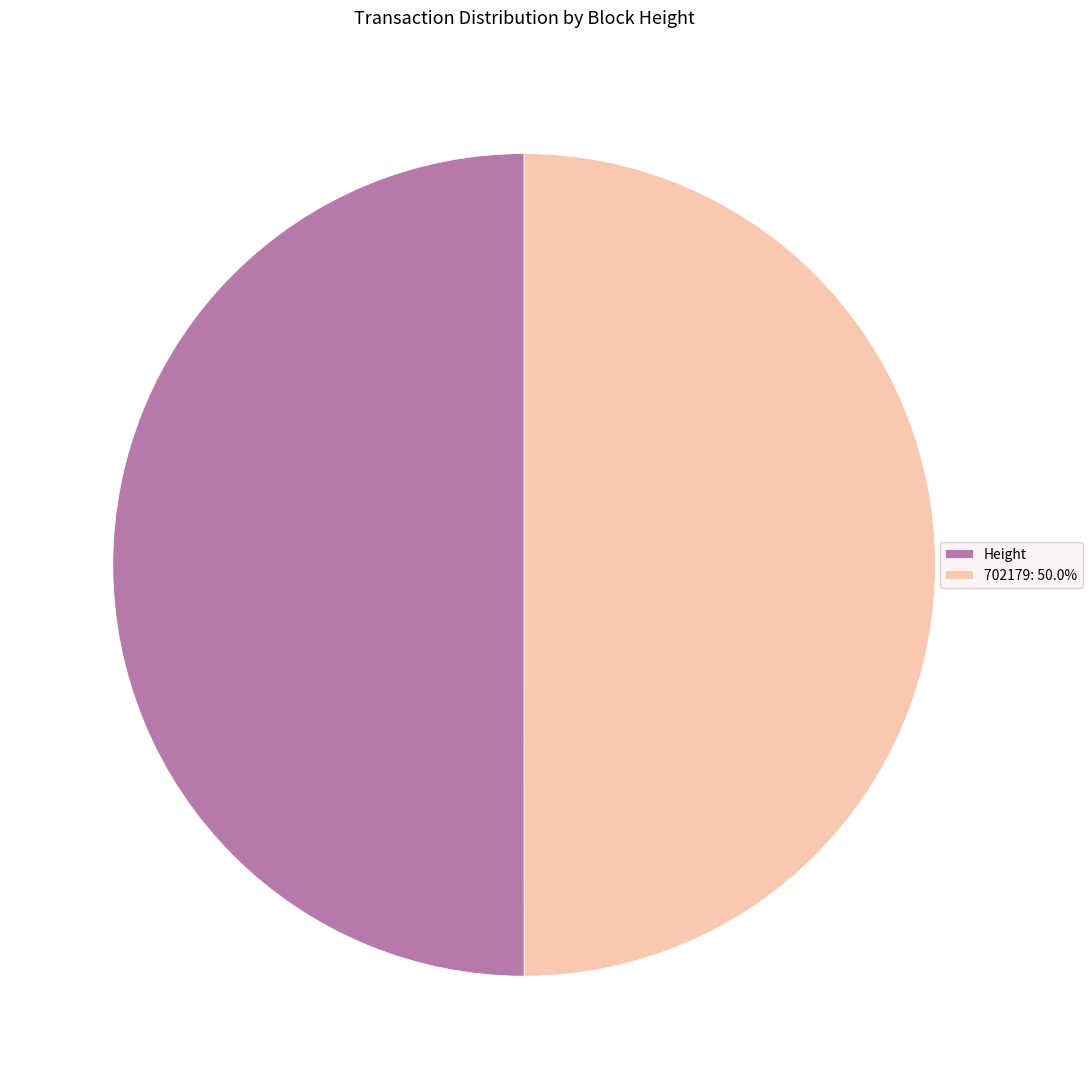

What is the ratio of the value at Height to the value at 702179: 50.0%?

1.0